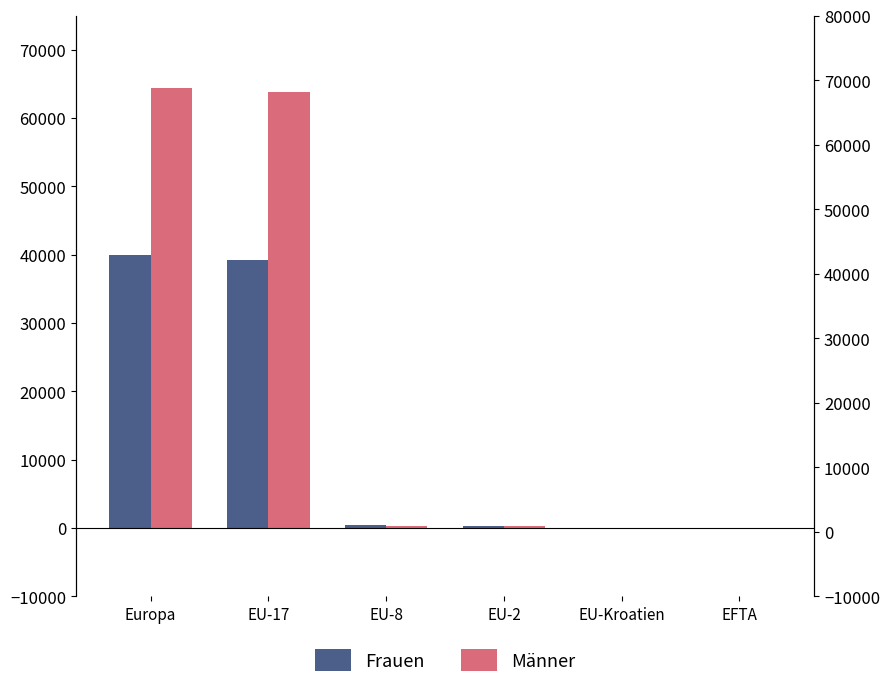

What position from the left is Europa?

1